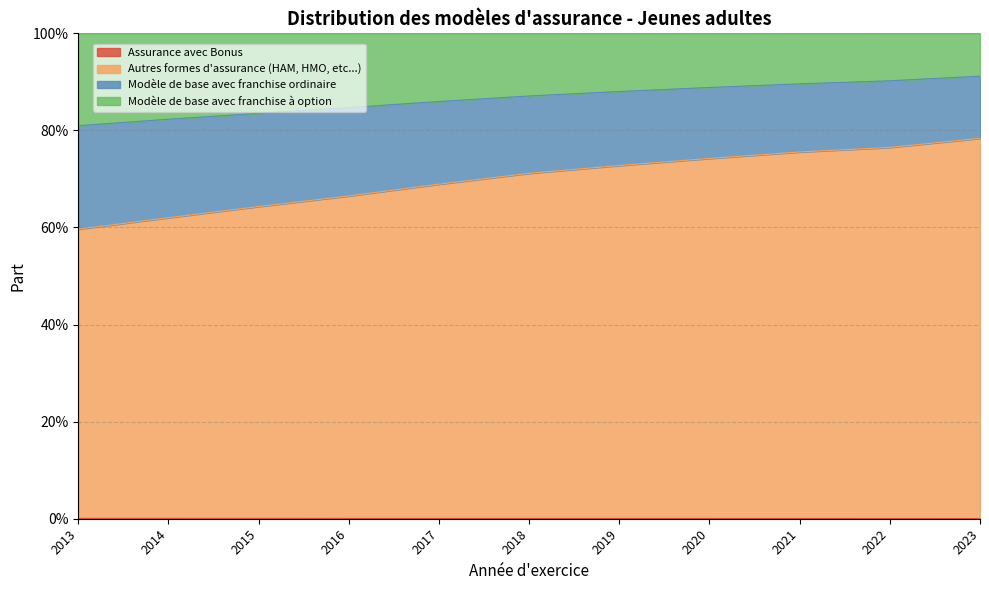

True or false: Autres formes d'assurance (HAM, HMO, etc...) and Assurance avec Bonus cross at least once.

False